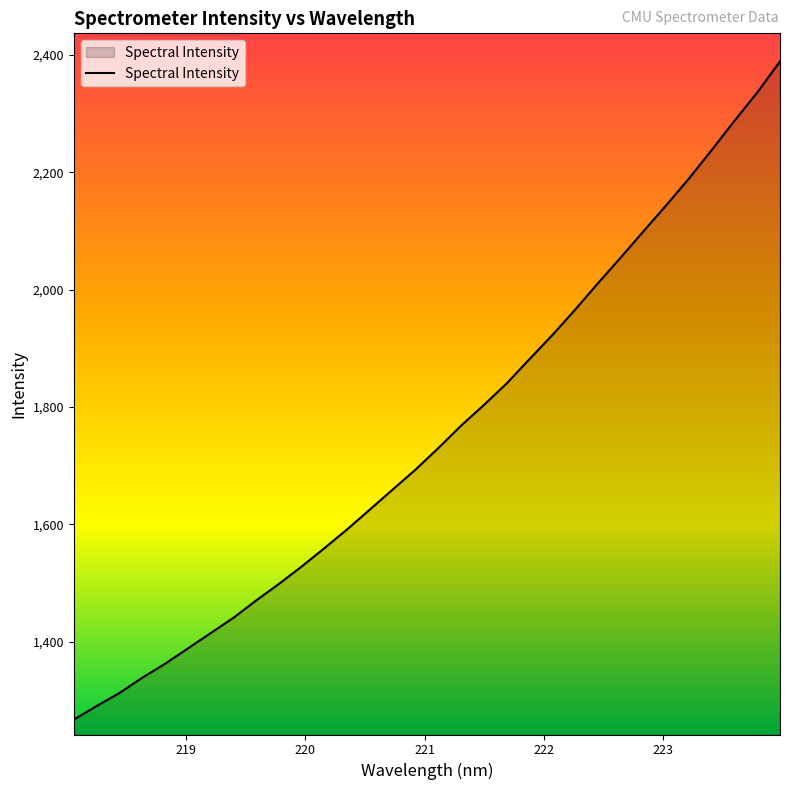

What is the maximum value shown in the chart?

2389.2